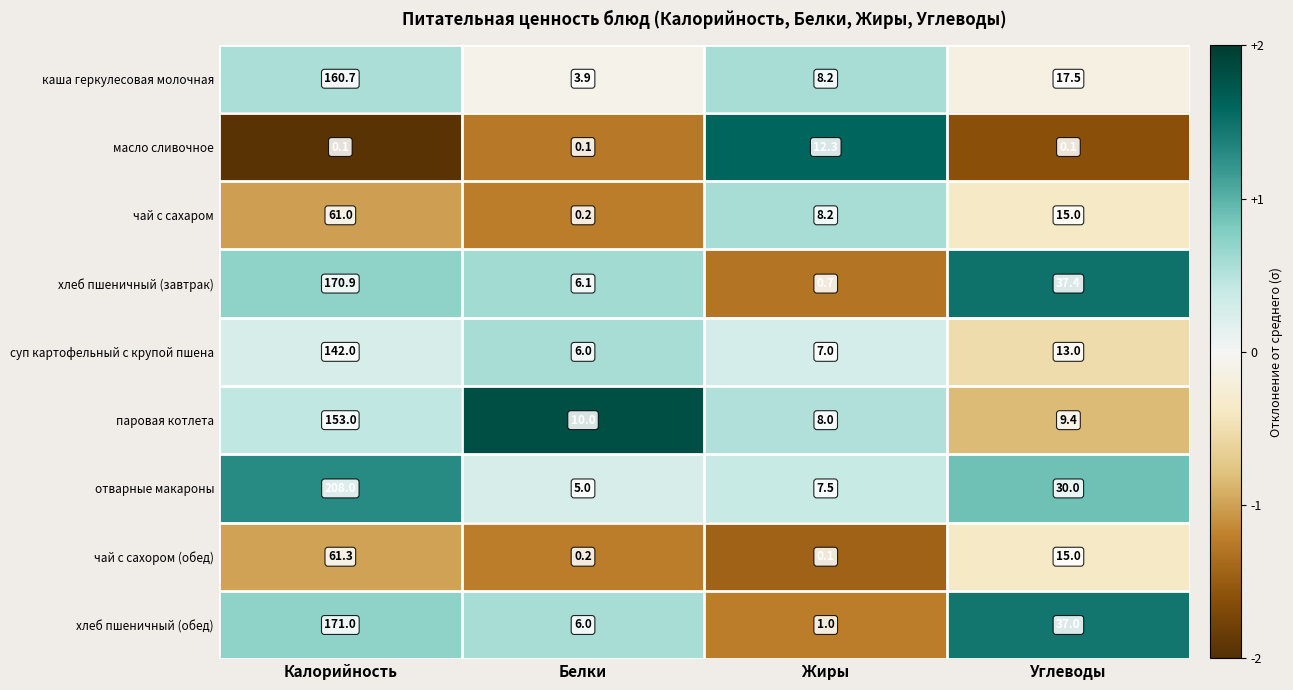

Read the отварные макароны value at Белки.

5.0